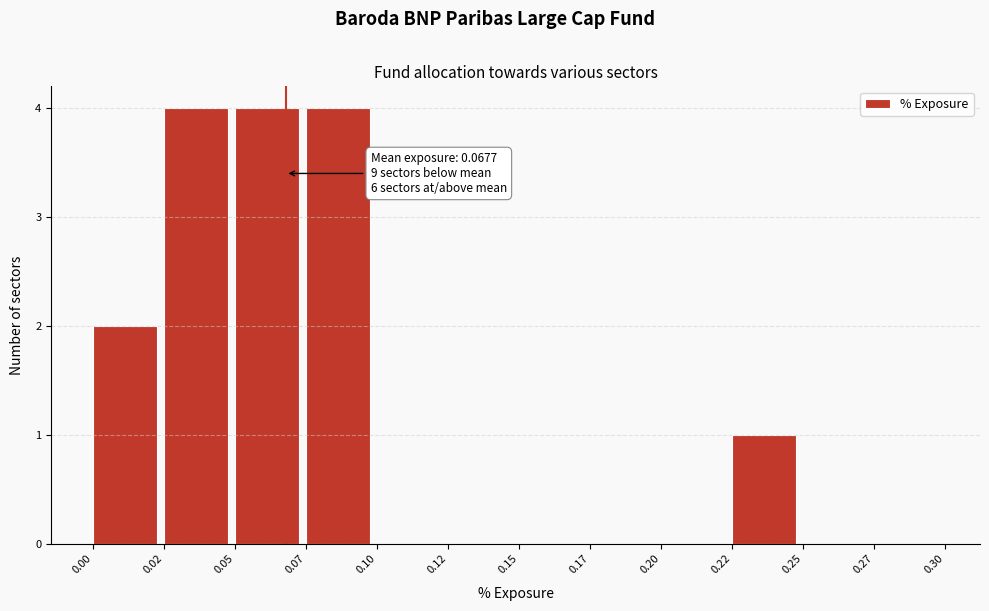

Reading left to right, list all the values displayed in this chart.

0.00=2	0.02=4	0.05=4	0.07=4	0.10=0	0.12=0	0.15=0	0.17=0	0.20=0	0.22=1	0.25=0	0.27=0